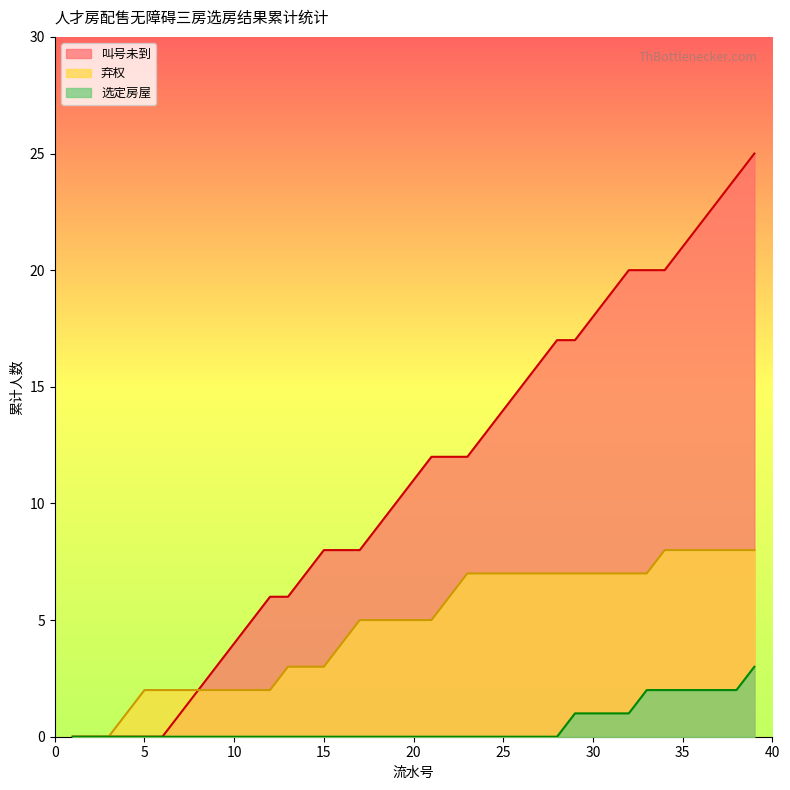

Reading right to left, extract all data points from this chart.

叫号未到: 39=25	38=24	37=23	36=22	35=21	34=20	33=20	32=20	31=19	30=18	29=17	28=17	27=16	26=15	25=14	24=13	23=12	22=12	21=12	20=11	19=10	18=9	17=8	16=8	15=8	14=7	13=6	12=6	11=5	10=4	9=3	8=2	7=1	6=0	5=0	4=0	3=0	2=0	1=0
弃权: 39=8	38=8	37=8	36=8	35=8	34=8	33=7	32=7	31=7	30=7	29=7	28=7	27=7	26=7	25=7	24=7	23=7	22=6	21=5	20=5	19=5	18=5	17=5	16=4	15=3	14=3	13=3	12=2	11=2	10=2	9=2	8=2	7=2	6=2	5=2	4=1	3=0	2=0	1=0
选定房屋: 39=3	38=2	37=2	36=2	35=2	34=2	33=2	32=1	31=1	30=1	29=1	28=0	27=0	26=0	25=0	24=0	23=0	22=0	21=0	20=0	19=0	18=0	17=0	16=0	15=0	14=0	13=0	12=0	11=0	10=0	9=0	8=0	7=0	6=0	5=0	4=0	3=0	2=0	1=0